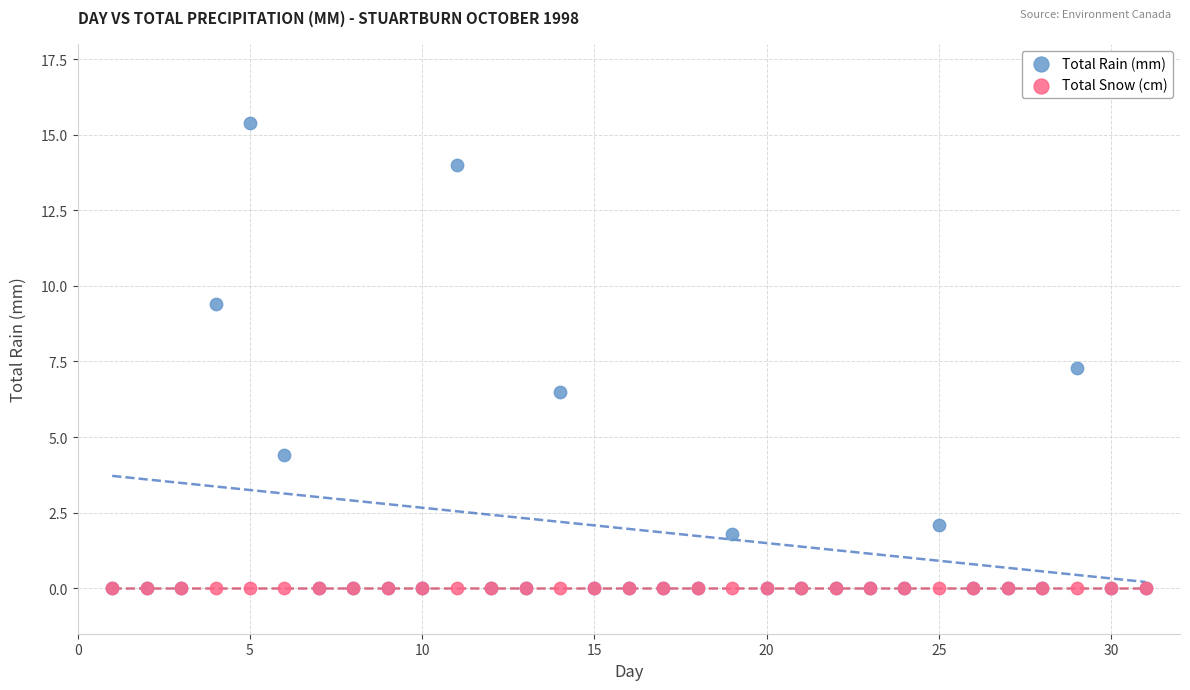

Across all series, what Y value is closest to 7?

7.3